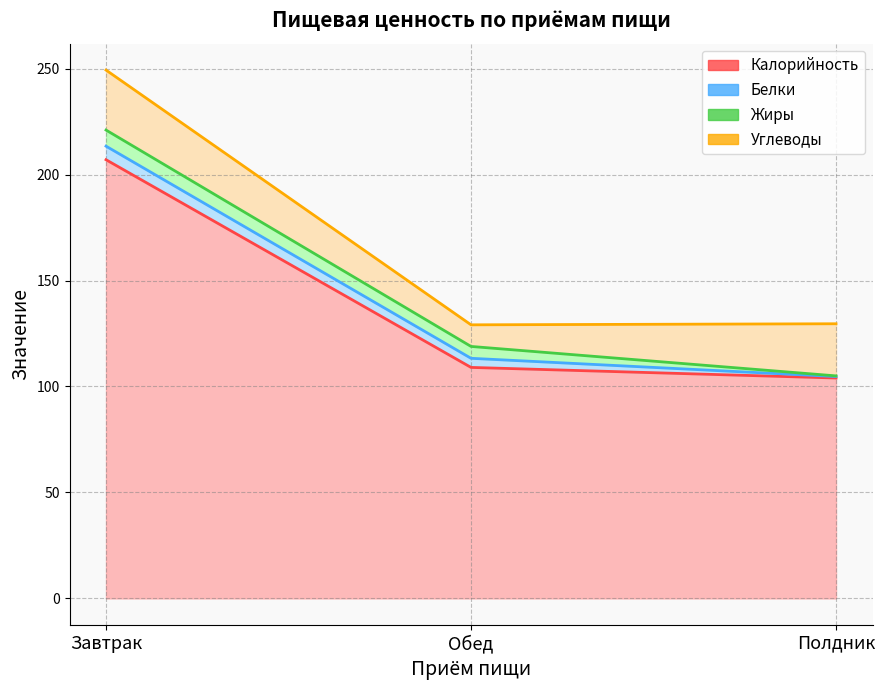

What is the difference between the Жиры values at Завтрак and Обед?

2.0